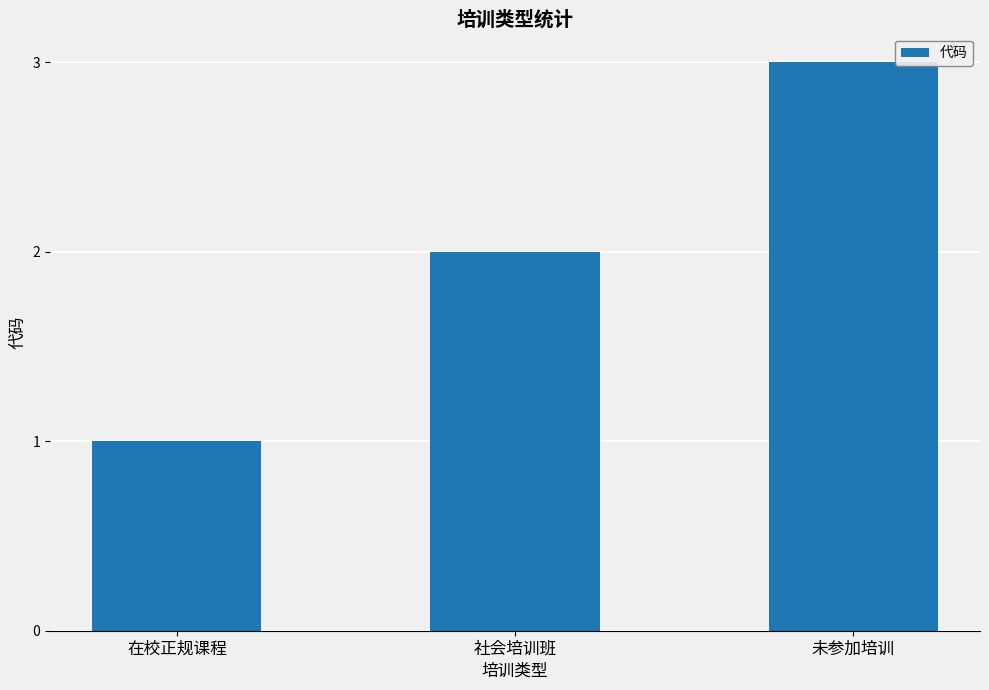

What is the greatest value displayed?

3